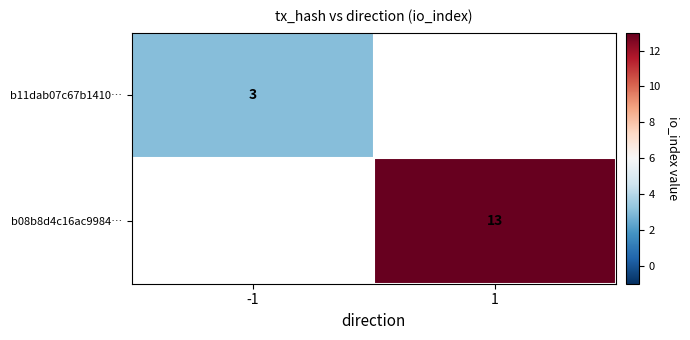

True or false: b11dab07c67b1410… has a value of 3 at -1.

True